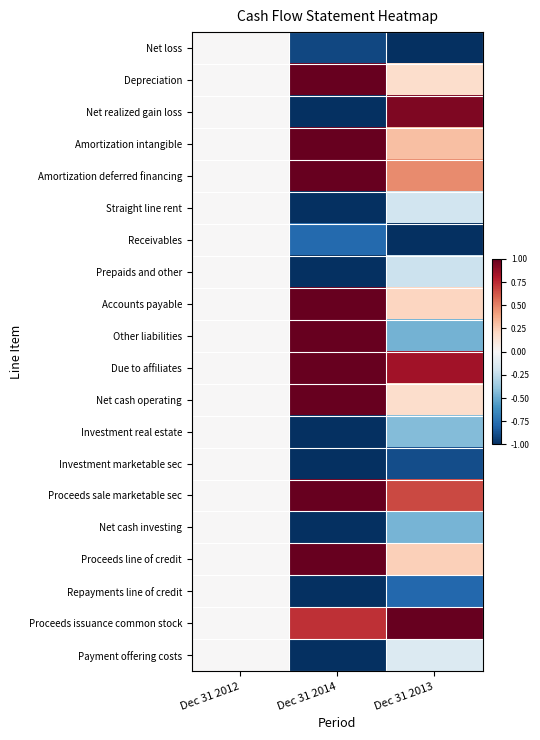

Reading left to right, list all the values displayed in this chart.

Net loss: Dec 31 2012=0.0	Dec 31 2014=-0.9	Dec 31 2013=-1.0
Depreciation: Dec 31 2012=0.0	Dec 31 2014=1.0	Dec 31 2013=0.2
Net realized gain loss: Dec 31 2012=0.0	Dec 31 2014=-1.0	Dec 31 2013=0.9
Amortization intangible: Dec 31 2012=0.0	Dec 31 2014=1.0	Dec 31 2013=0.3
Amortization deferred financing: Dec 31 2012=0.0	Dec 31 2014=1.0	Dec 31 2013=0.5
Straight line rent: Dec 31 2012=0.0	Dec 31 2014=-1.0	Dec 31 2013=-0.2
Receivables: Dec 31 2012=0.0	Dec 31 2014=-0.8	Dec 31 2013=-1.0
Prepaids and other: Dec 31 2012=0.0	Dec 31 2014=-1.0	Dec 31 2013=-0.2
Accounts payable: Dec 31 2012=0.0	Dec 31 2014=1.0	Dec 31 2013=0.2
Other liabilities: Dec 31 2012=0.0	Dec 31 2014=1.0	Dec 31 2013=-0.5
Due to affiliates: Dec 31 2012=0.0	Dec 31 2014=1.0	Dec 31 2013=0.8
Net cash operating: Dec 31 2012=0.0	Dec 31 2014=1.0	Dec 31 2013=0.2
Investment real estate: Dec 31 2012=0.0	Dec 31 2014=-1.0	Dec 31 2013=-0.4
Investment marketable sec: Dec 31 2012=0.0	Dec 31 2014=-1.0	Dec 31 2013=-0.9
Proceeds sale marketable sec: Dec 31 2012=0.0	Dec 31 2014=1.0	Dec 31 2013=0.7
Net cash investing: Dec 31 2012=0.0	Dec 31 2014=-1.0	Dec 31 2013=-0.5
Proceeds line of credit: Dec 31 2012=0.0	Dec 31 2014=1.0	Dec 31 2013=0.2
Repayments line of credit: Dec 31 2012=0.0	Dec 31 2014=-1.0	Dec 31 2013=-0.8
Proceeds issuance common stock: Dec 31 2012=0.0	Dec 31 2014=0.7	Dec 31 2013=1.0
Payment offering costs: Dec 31 2012=0.0	Dec 31 2014=-1.0	Dec 31 2013=-0.1